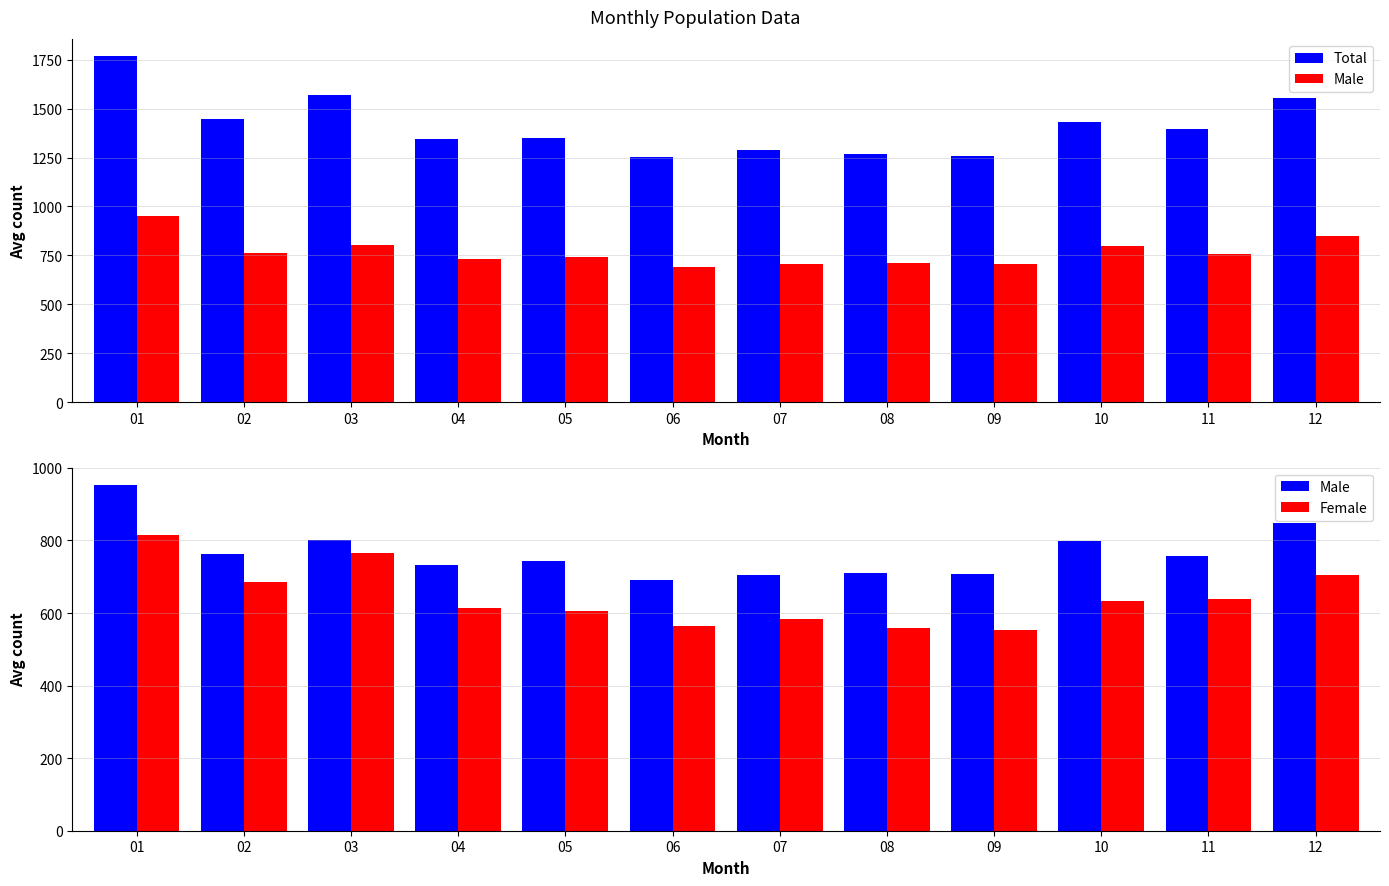

How many distinct data groups are displayed?

3